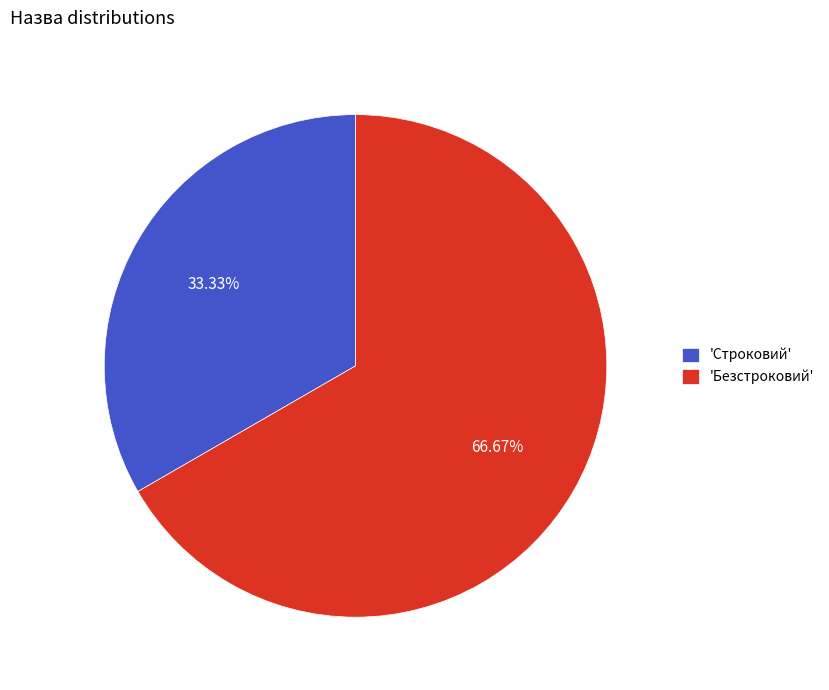

Is the sum of 'Строковий' and 'Безстроковий' greater than half?

Yes